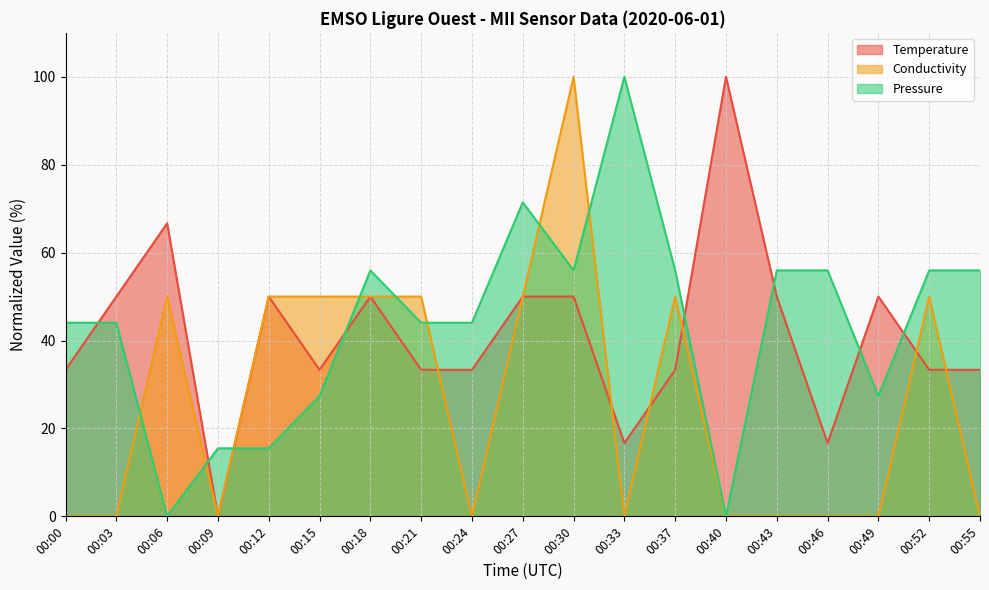

What are all the series names shown in the legend?

Temperature, Conductivity, Pressure